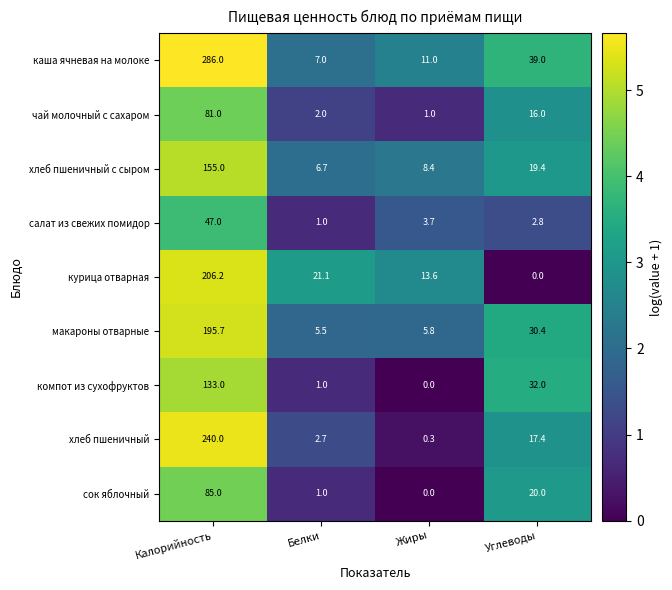

Rank the series at Калорийность from highest to lowest value.

каша ячневая на молоке, хлеб пшеничный, курица отварная, макароны отварные, хлеб пшеничный с сыром, компот из сухофруктов, сок яблочный, чай молочный с сахаром, салат из свежих помидор